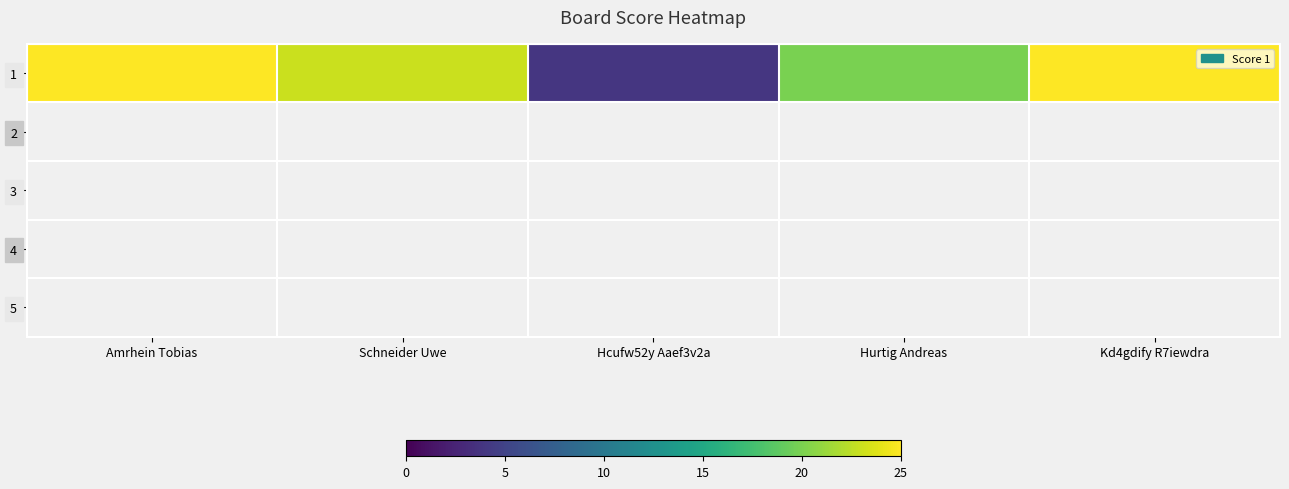

List the labels in order of value, largest first.

Amrhein Tobias, Kd4gdify R7iewdra, Schneider Uwe, Hurtig Andreas, Hcufw52y Aaef3v2a